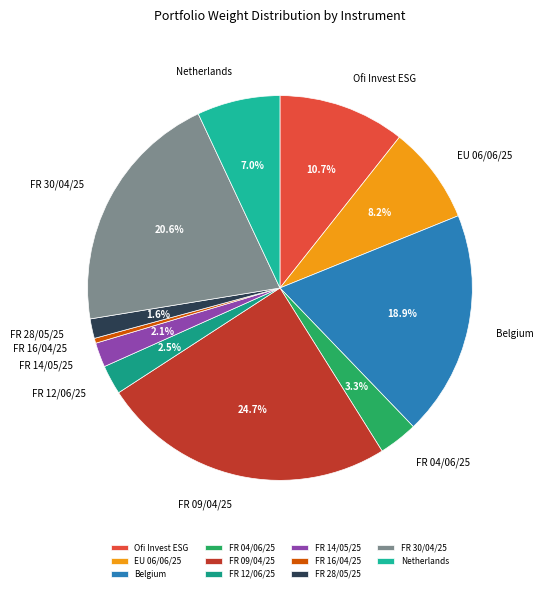

Does FR 28/05/25 account for over 50% of the chart?

No